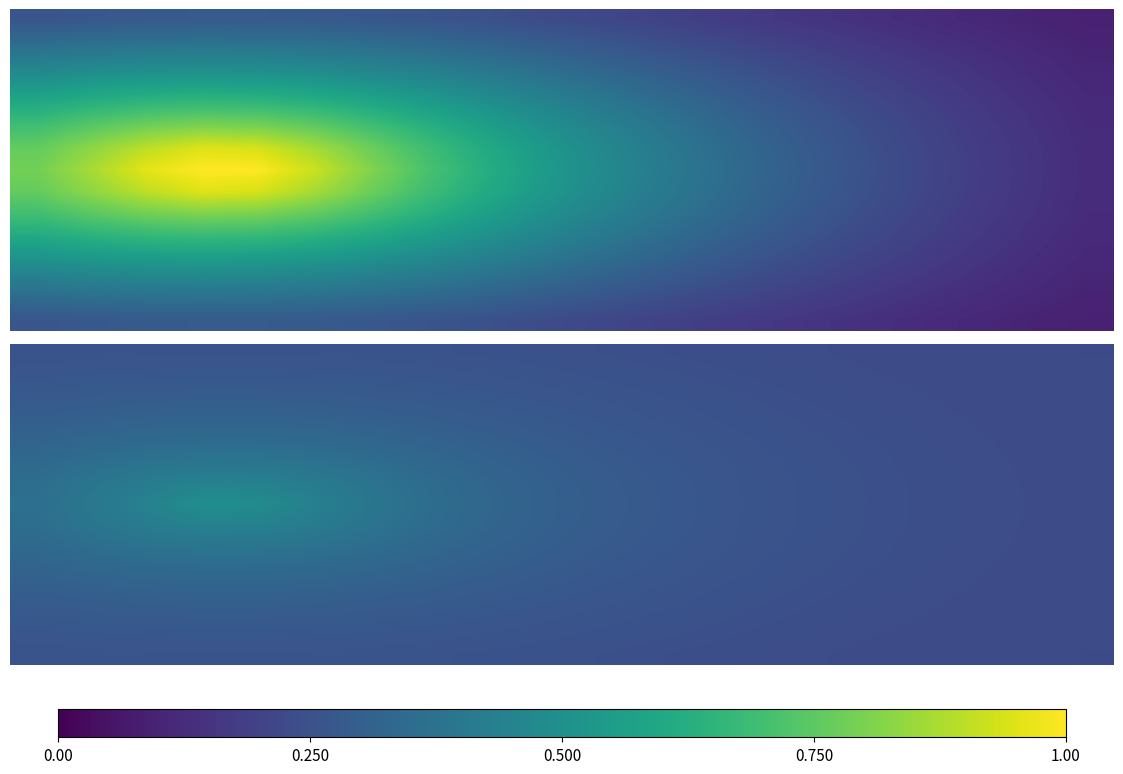

How many data points does each series have?

20